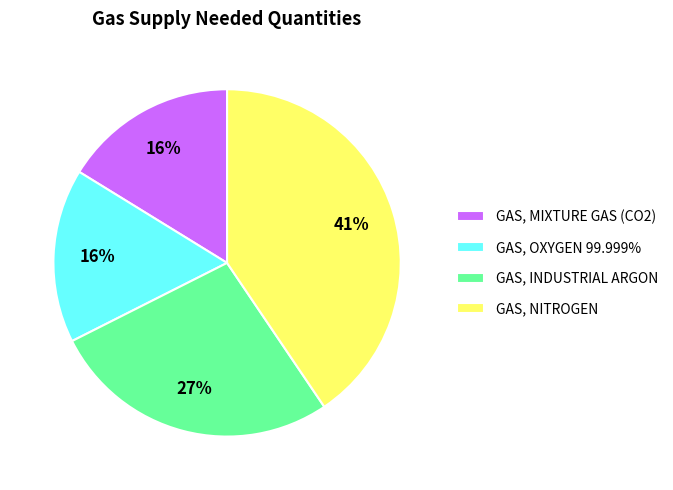

To the nearest percent, what is the difference between the GAS, INDUSTRIAL ARGON and GAS, NITROGEN slice percentages?

14%